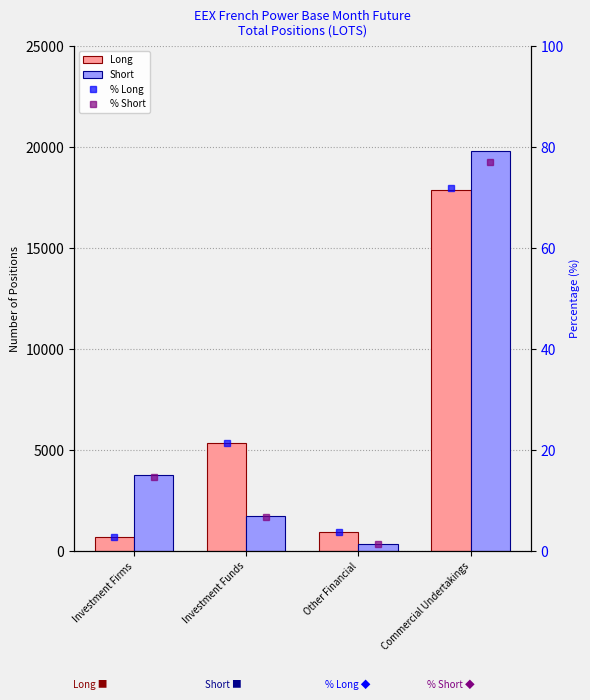

How many data points in % Short are less than 14?

2